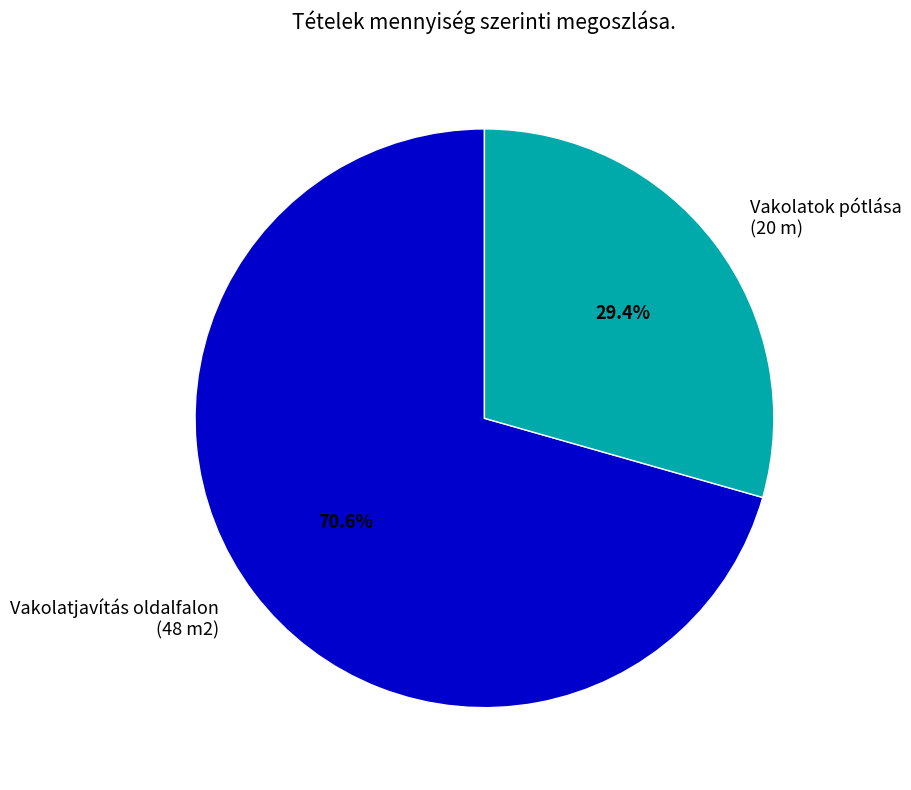

How many segments does this pie chart have?

2